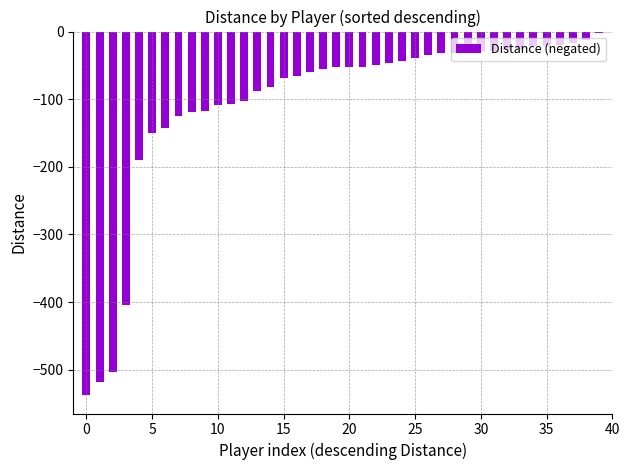

What is the value of the 17th bar from the left?

-65.5